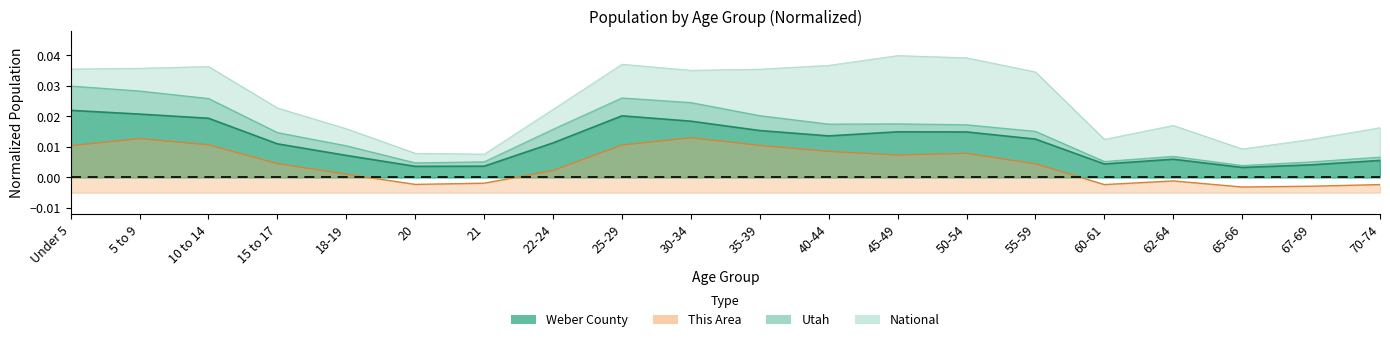

Where is the first local maximum for Utah?

25-29